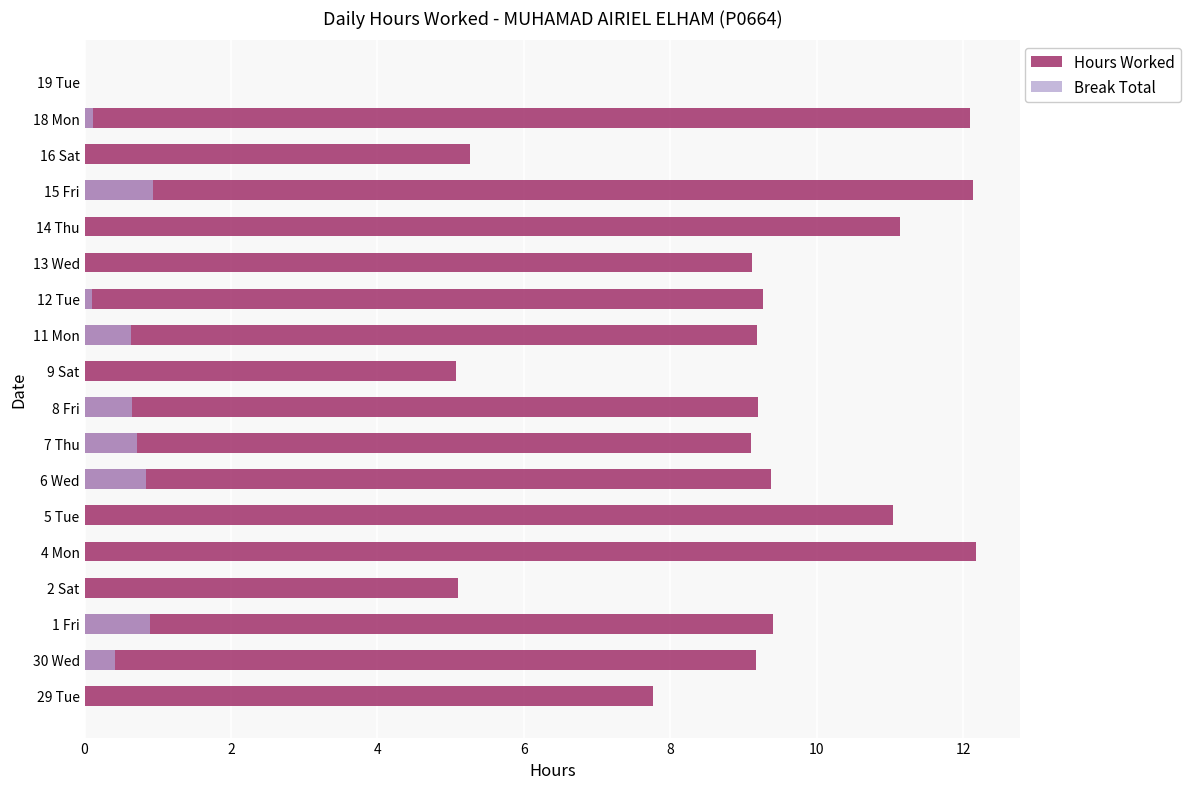

Does the chart contain any negative values?

No